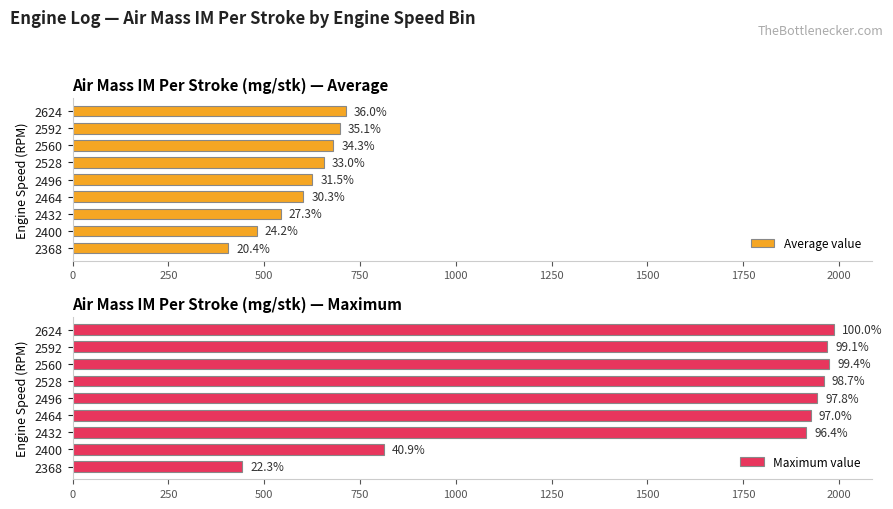

The value of Maximum value at 2368 is 624. True or false?

False